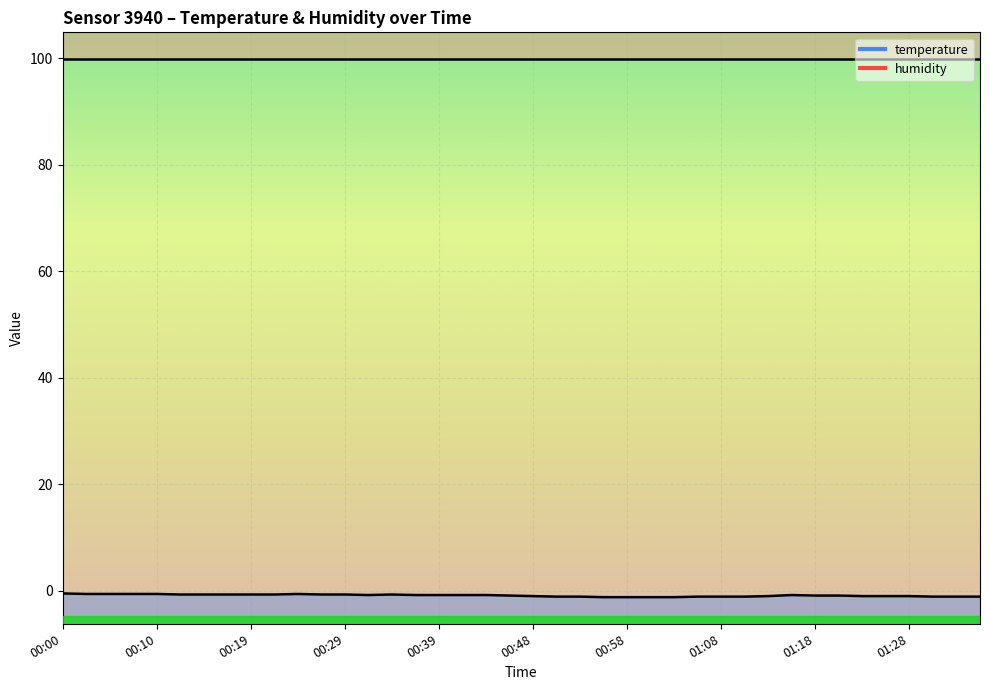

Count the number of categories in the chart.

40